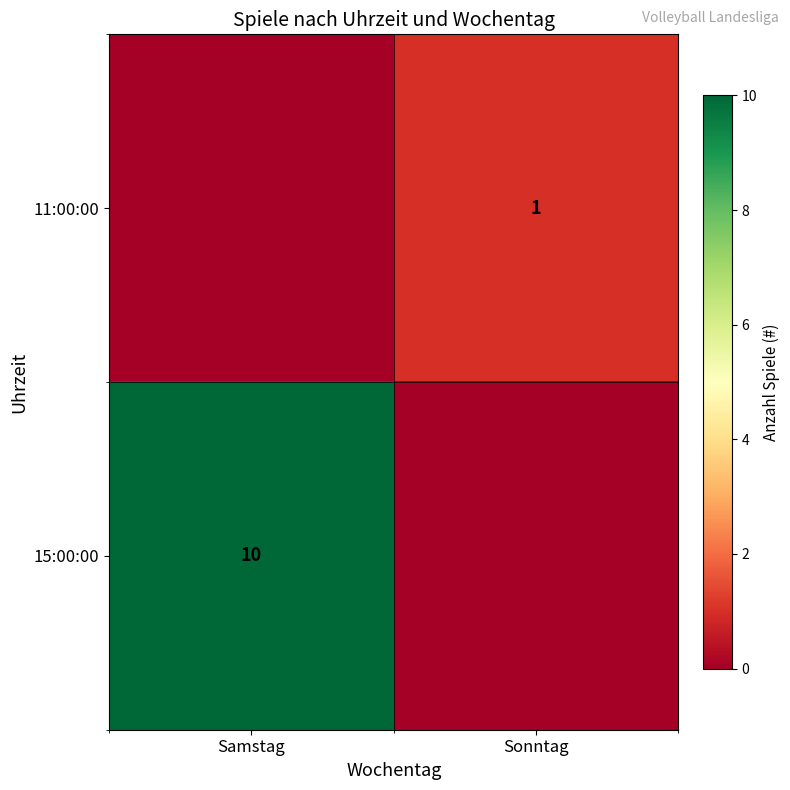

The 11:00:00 series shows 2 at Sonntag. True or false?

False